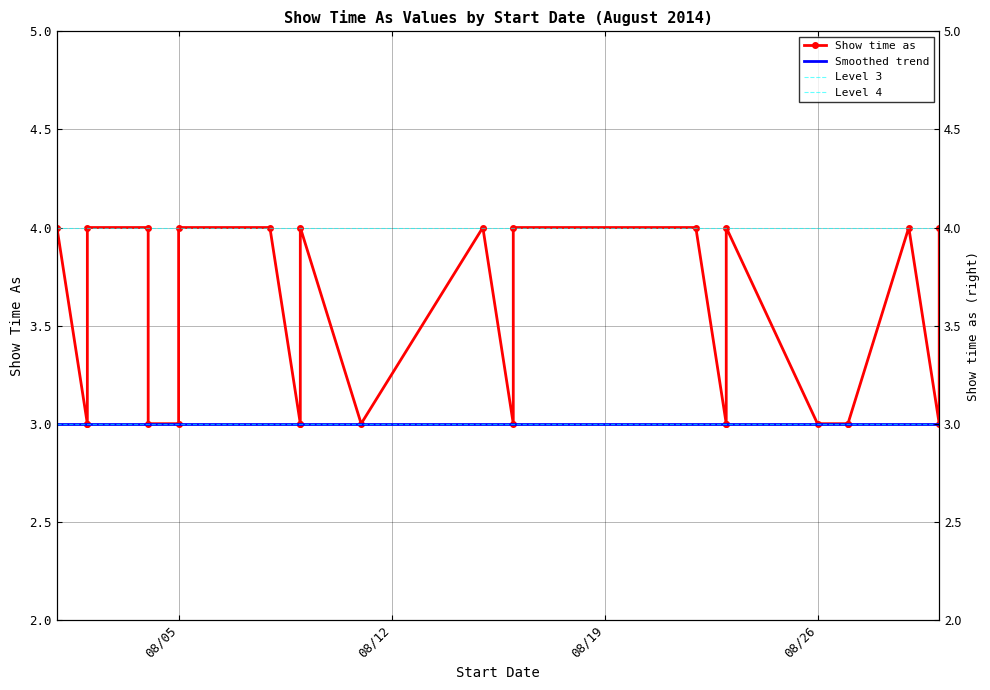

List the labels in order of value, smallest first.

8/2/2014, 8/2/2014, 8/4/2014, 8/5/2014, 8/9/2014, 8/9/2014, 8/11/2014, 8/16/2014, 8/23/2014, 8/23/2014, 8/26/2014, 8/27/2014, 8/27/2014, 8/30/2014, 8/1/2014, 8/2/2014, 8/4/2014, 8/5/2014, 8/8/2014, 8/9/2014, 8/15/2014, 8/16/2014, 8/22/2014, 8/23/2014, 8/29/2014, 8/30/2014